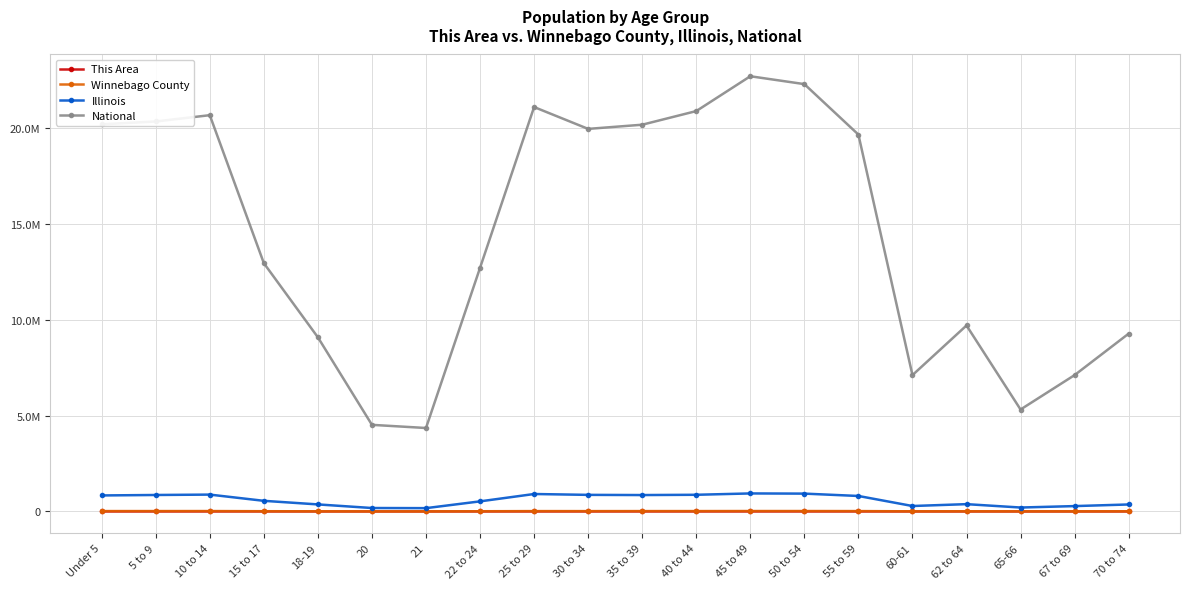

Reading left to right, list all the values displayed in this chart.

This Area: 192	186	228	197	115	59	52	168	224	184	252	302	344	310	294	101	132	80	103	128
Winnebago County: 19656	20109	20973	12842	7734	3522	3423	10501	18665	17936	19134	19620	22210	21929	19667	6878	9752	5397	7087	9014
Illinois: 835577	859405	879448	554749	367343	179613	172795	526556	910273	865684	855790	870100	940094	930785	807778	284180	381249	205270	279790	364475
National: 20201362	20348657	20677194	12954254	9086089	4519129	4354294	12712576	21101849	19962099	20179642	20890964	22708591	22298125	19664805	7113727	9704197	5319902	7115361	9278166